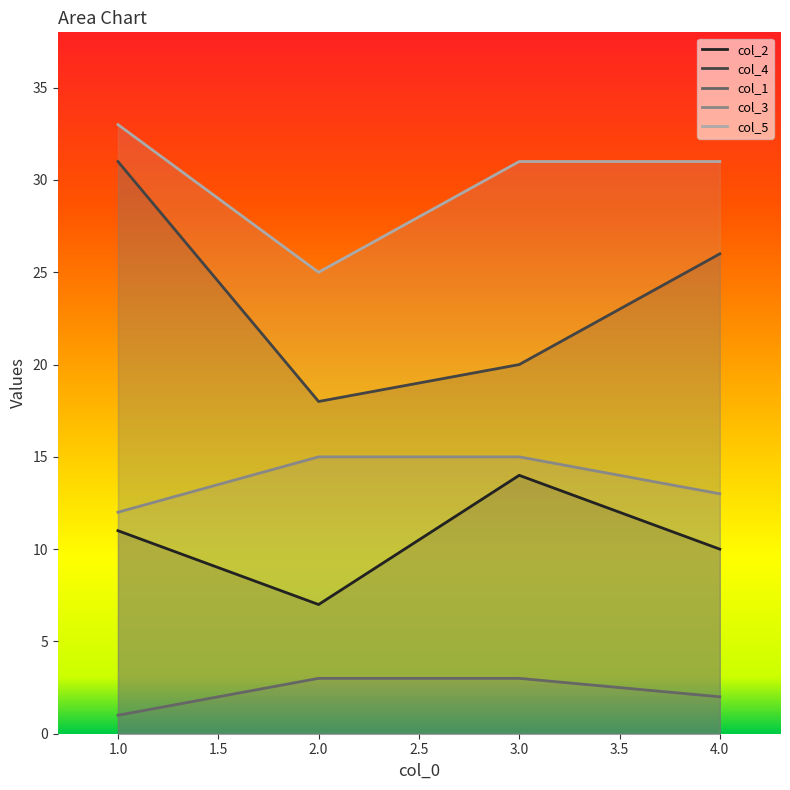

What are all the series names shown in the legend?

col_2, col_4, col_1, col_3, col_5